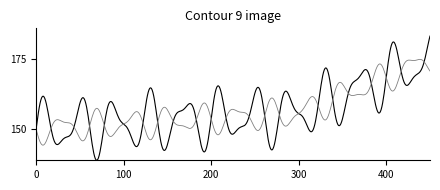

Is this an area chart (filled region under the line)?

No